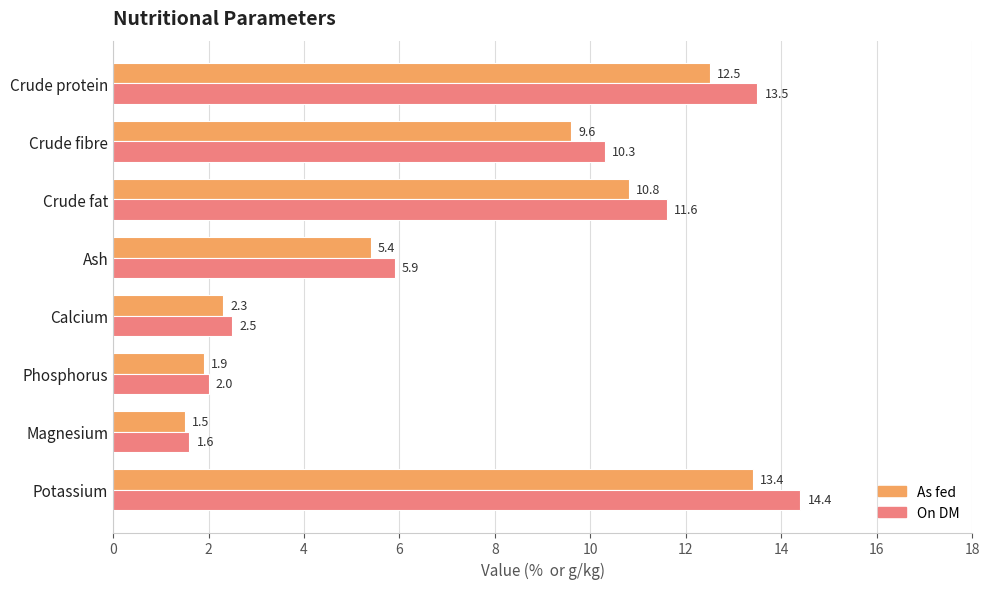

What are all the series names shown in the legend?

As fed, On DM